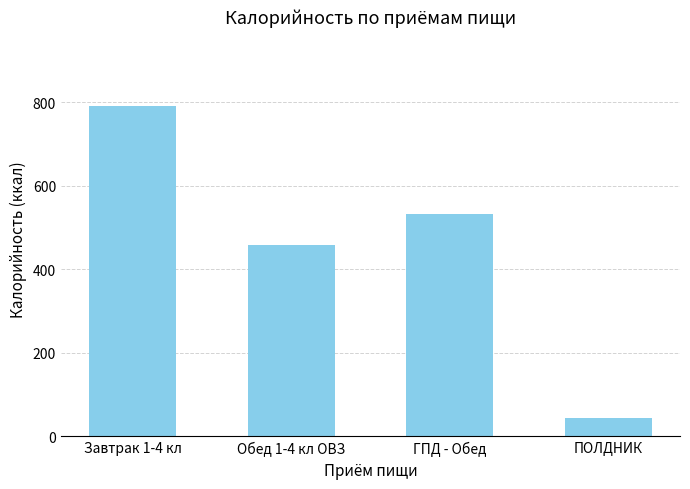

Rank the categories by value from lowest to highest.

ПОЛДНИК, Обед 1-4 кл ОВЗ, ГПД - Обед, Завтрак 1-4 кл